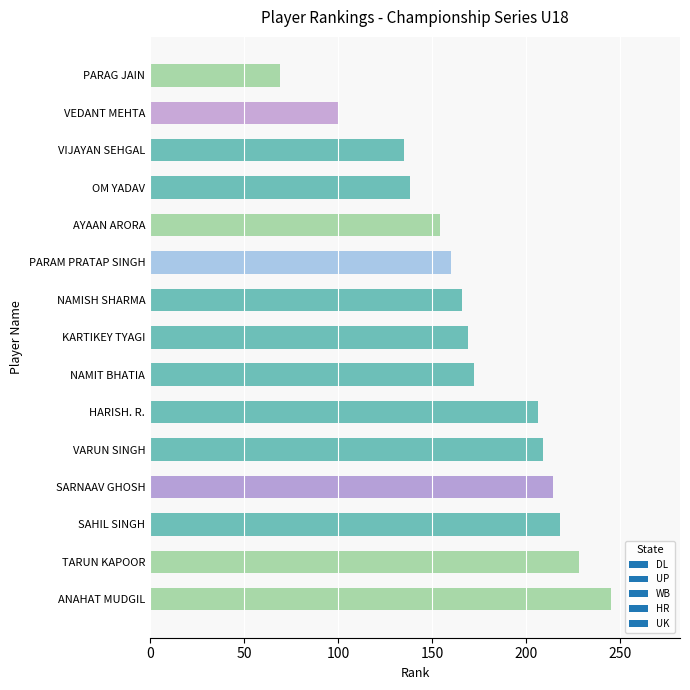

What is the change in value from TARUN KAPOOR to NAMISH SHARMA?

-62